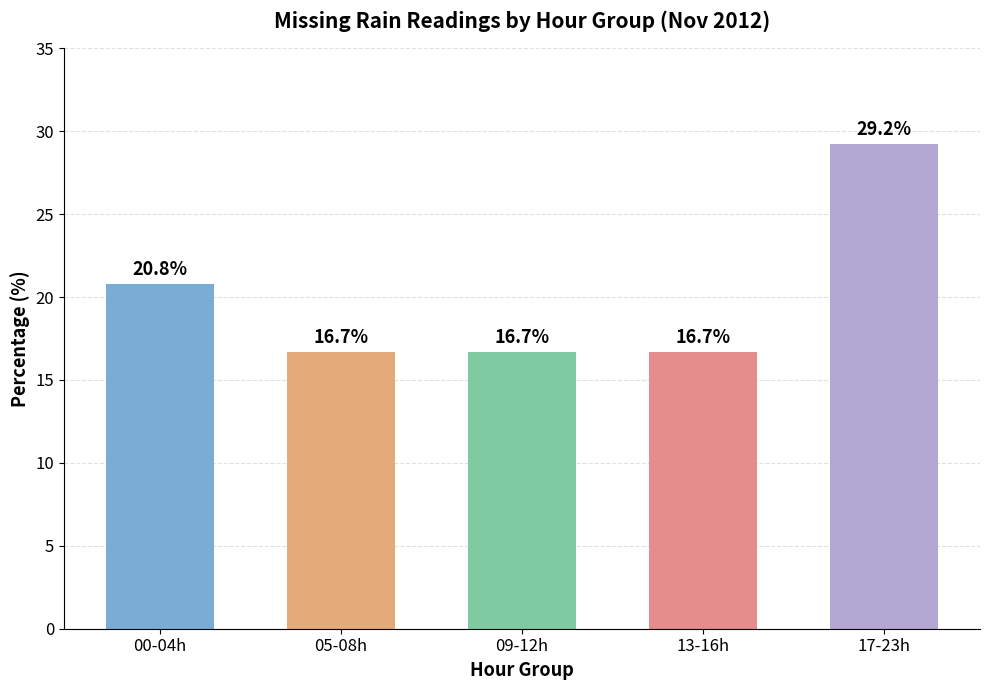

Read the value at 05-08h.

16.7